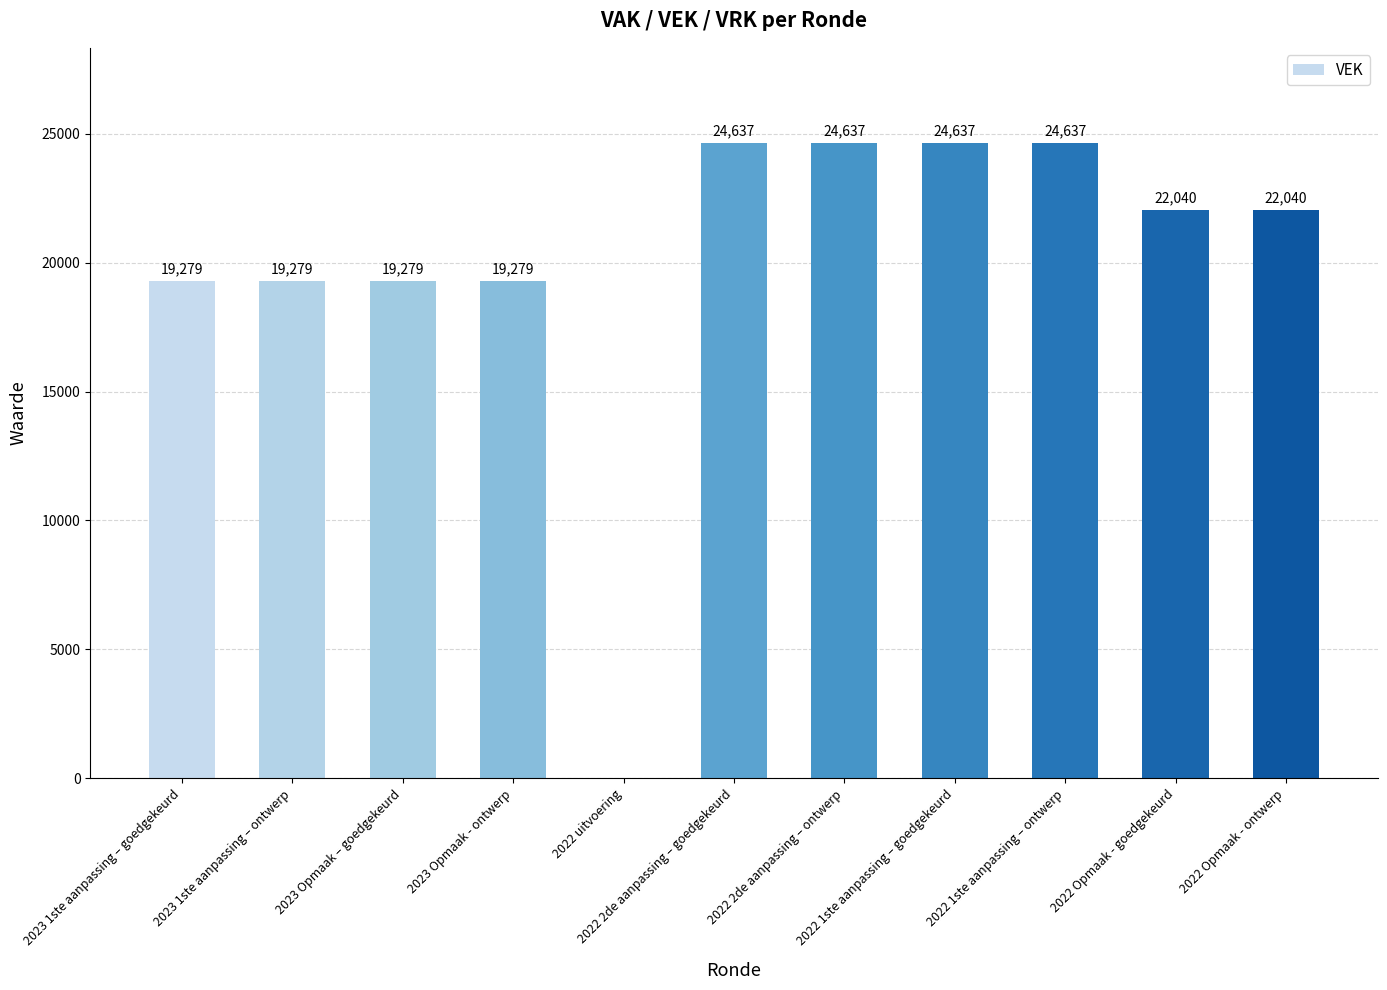

Which has a higher value, 2022 2de aanpassing – goedgekeurd or 2023 1ste aanpassing – ontwerp?

2022 2de aanpassing – goedgekeurd